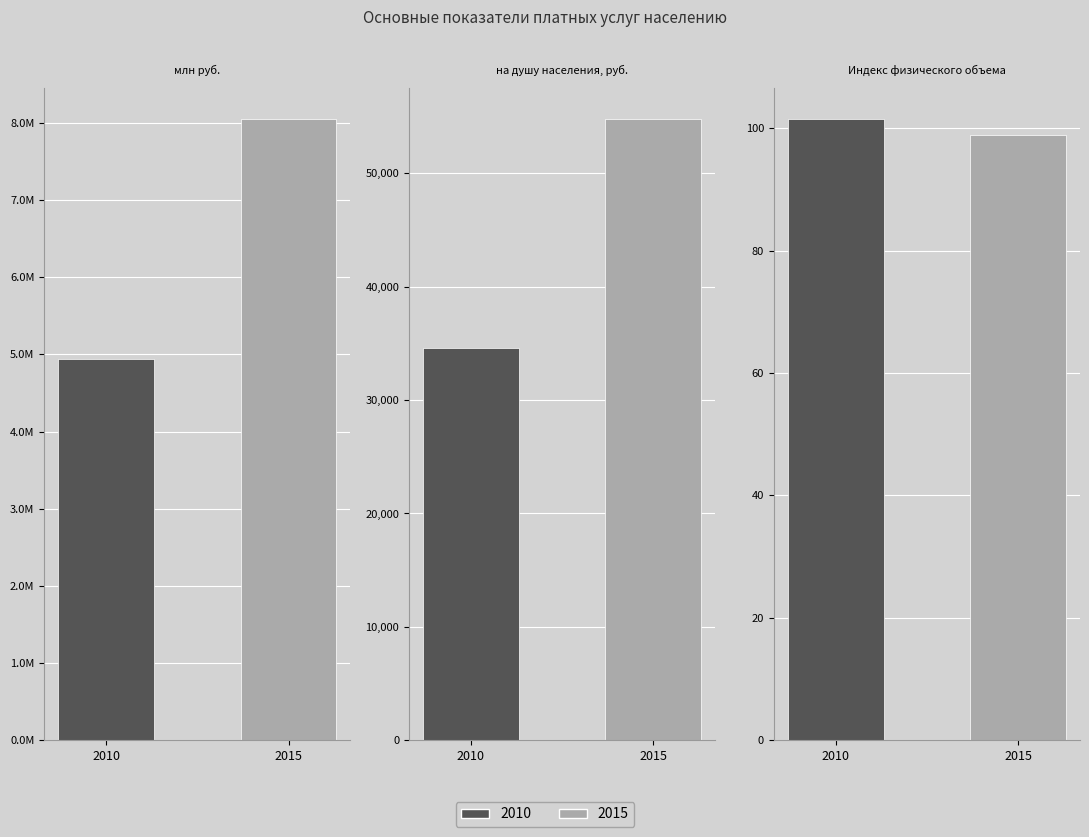

The 2015 series shows 8050808.0 at млн руб.. True or false?

True